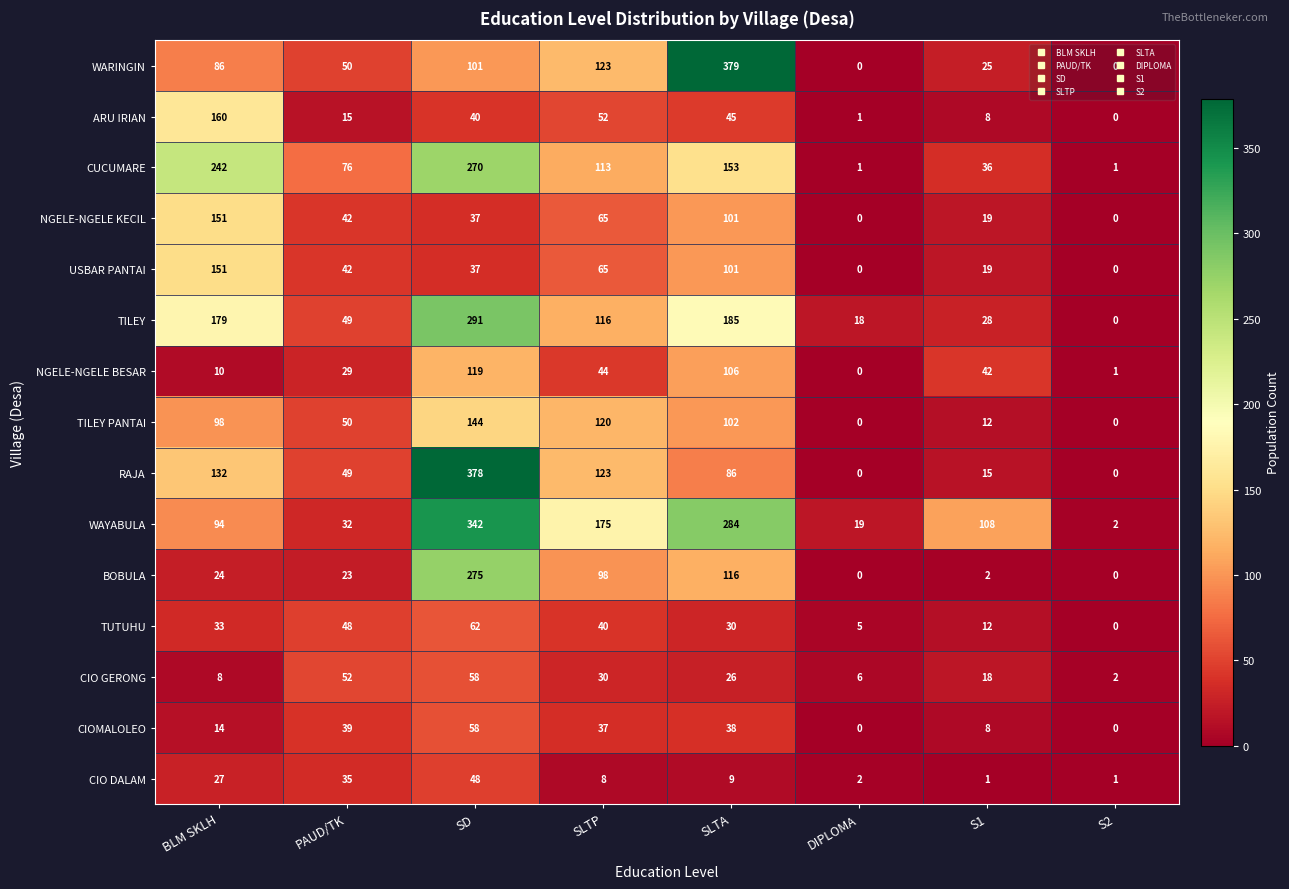

What is the difference between the maximum and minimum values in the BOBULA series?

275